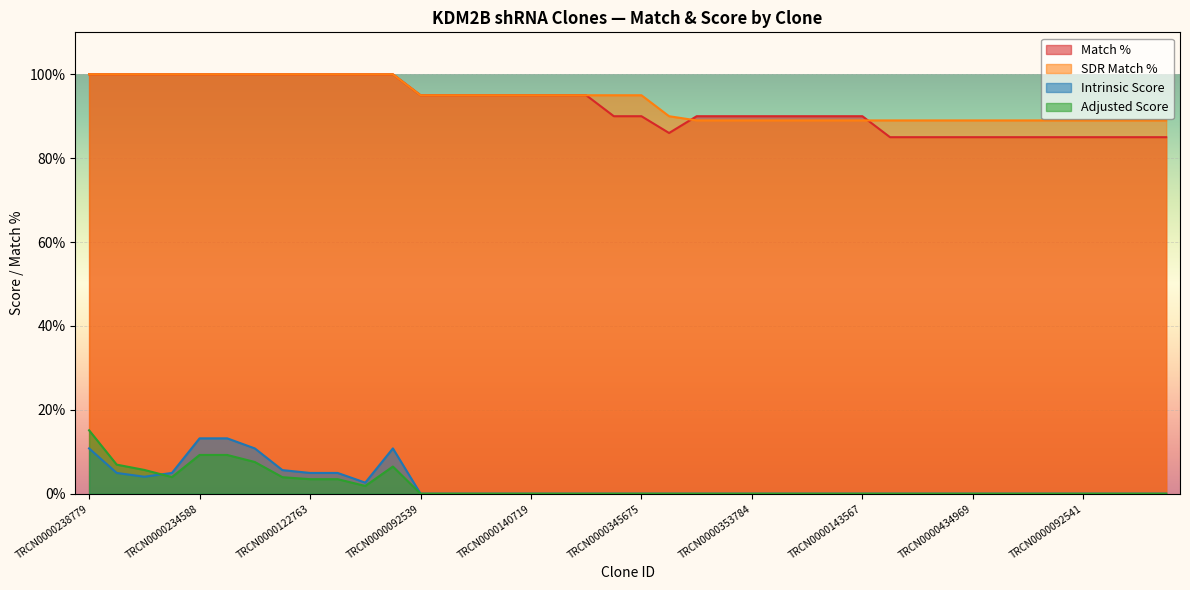

Where is Intrinsic Score nearest to the value 6?

TRCN0000118440